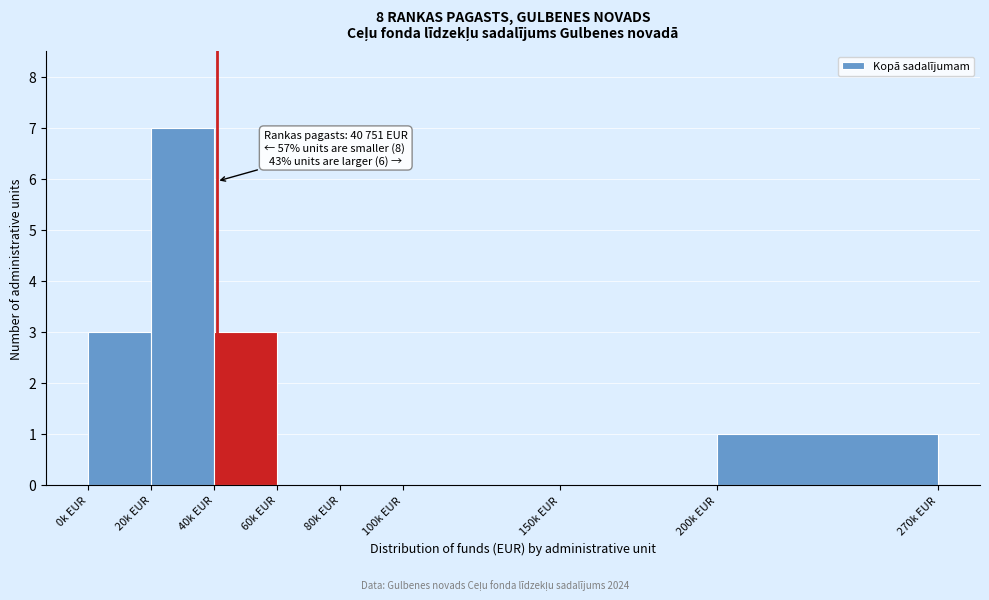

Reading right to left, transcribe all the data shown in this chart.

200k EUR=1	150k EUR=0	100k EUR=0	80k EUR=0	60k EUR=0	40k EUR=3	20k EUR=7	0k EUR=3